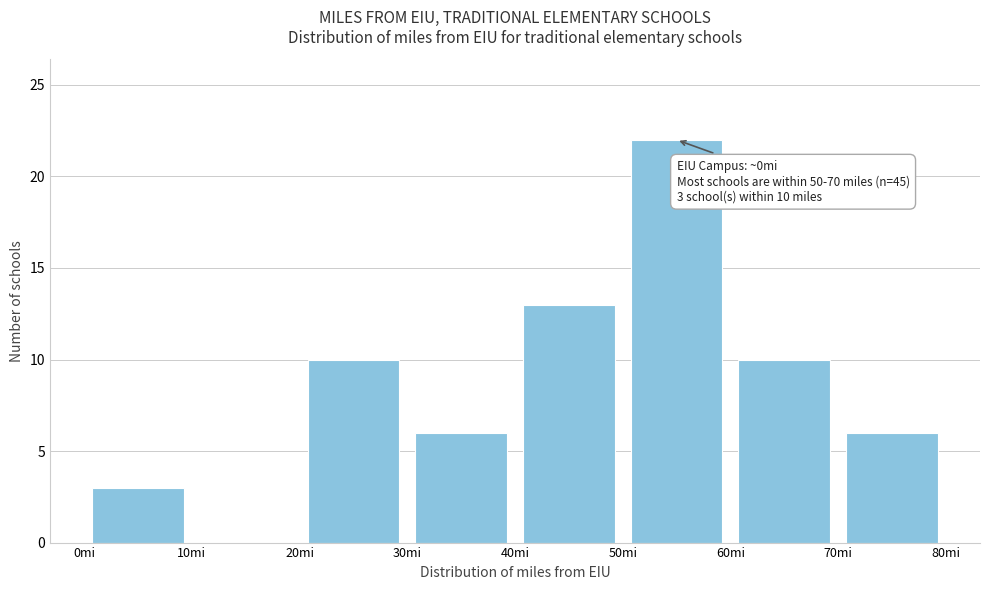

Which range on the x-axis has the tallest bar?

50 to 60